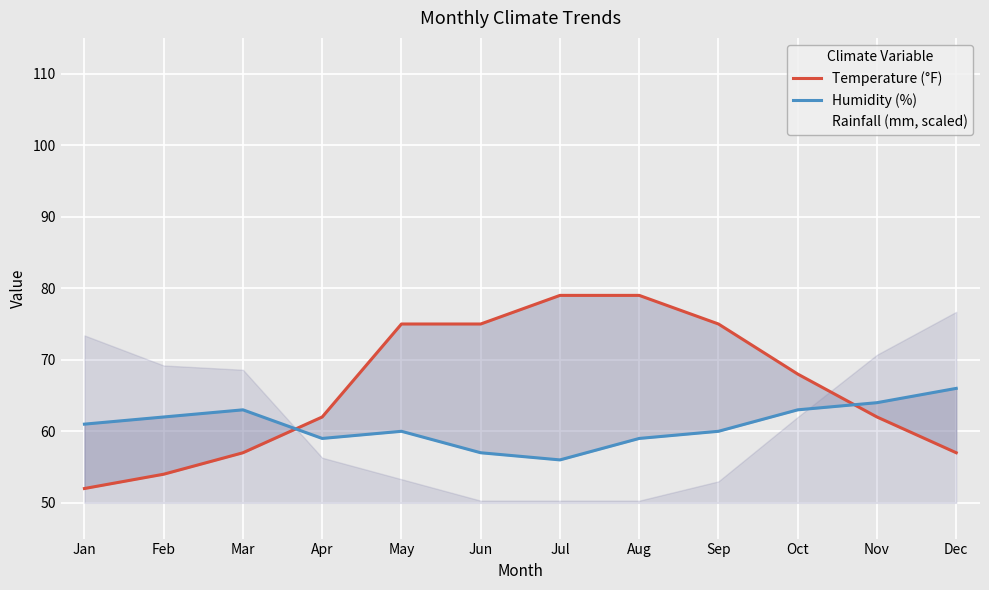

Count the Humidity (%) values in the range 59 to 63.

8